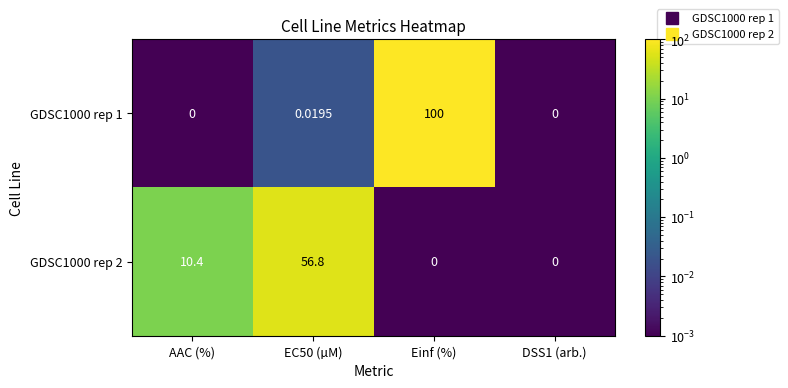

Where does the GDSC1000 rep 2 series first go above 10?

AAC (%)